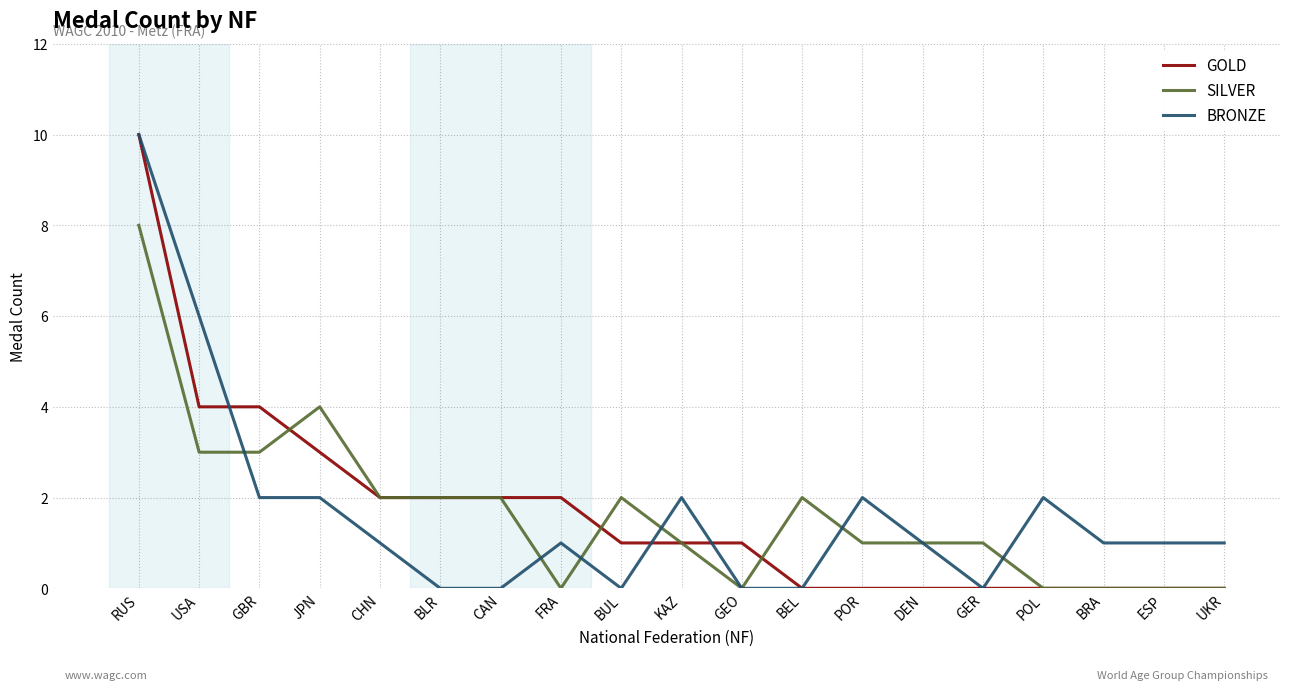

The value of BRONZE at POL is 1. True or false?

False